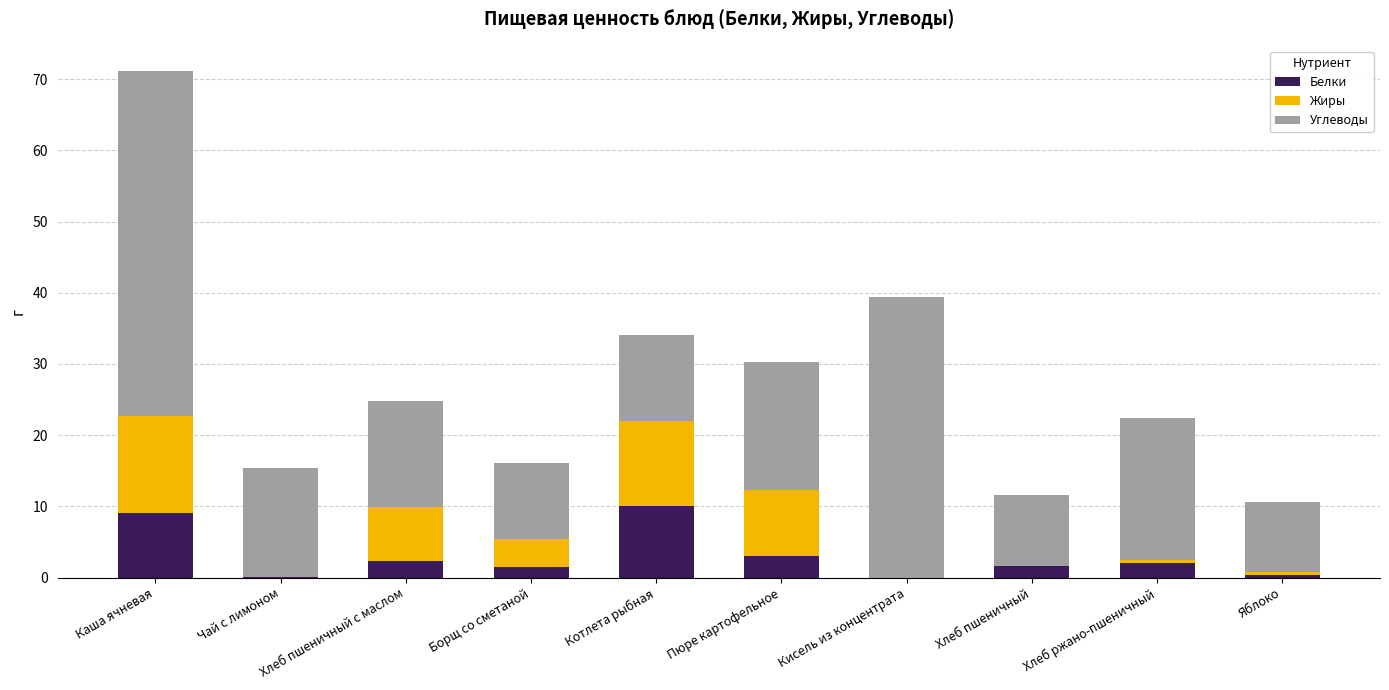

At which category is the sum across all series the highest?

Каша ячневая